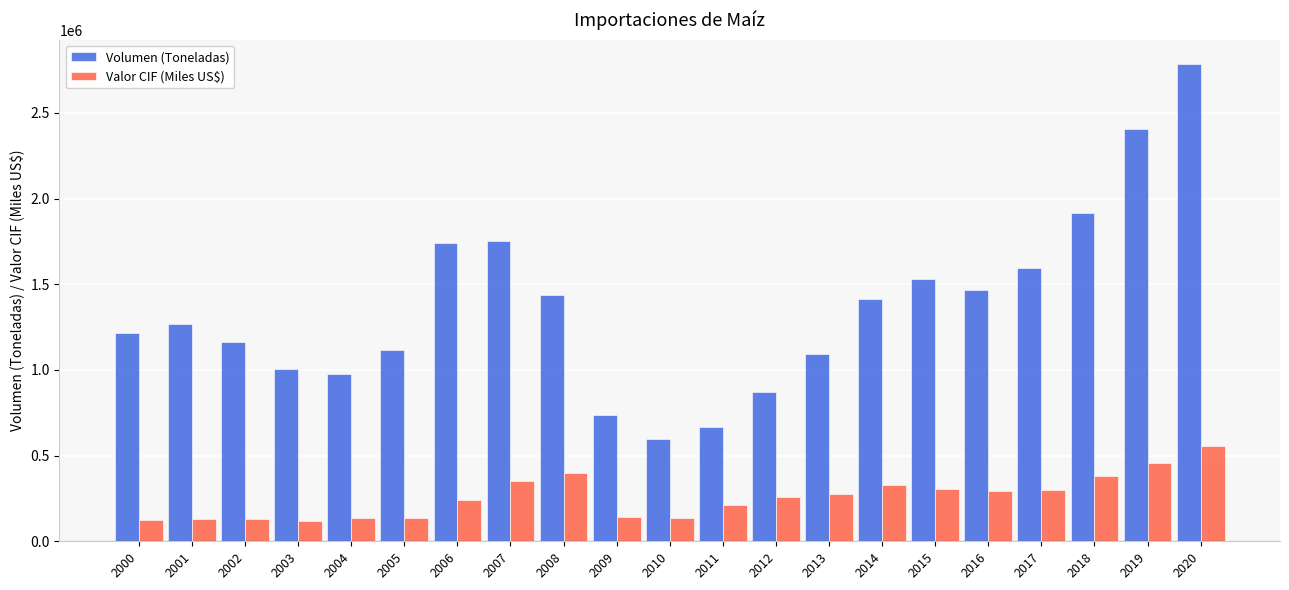

What is the approximate value of Volumen (Toneladas) at 2004?

979115.8